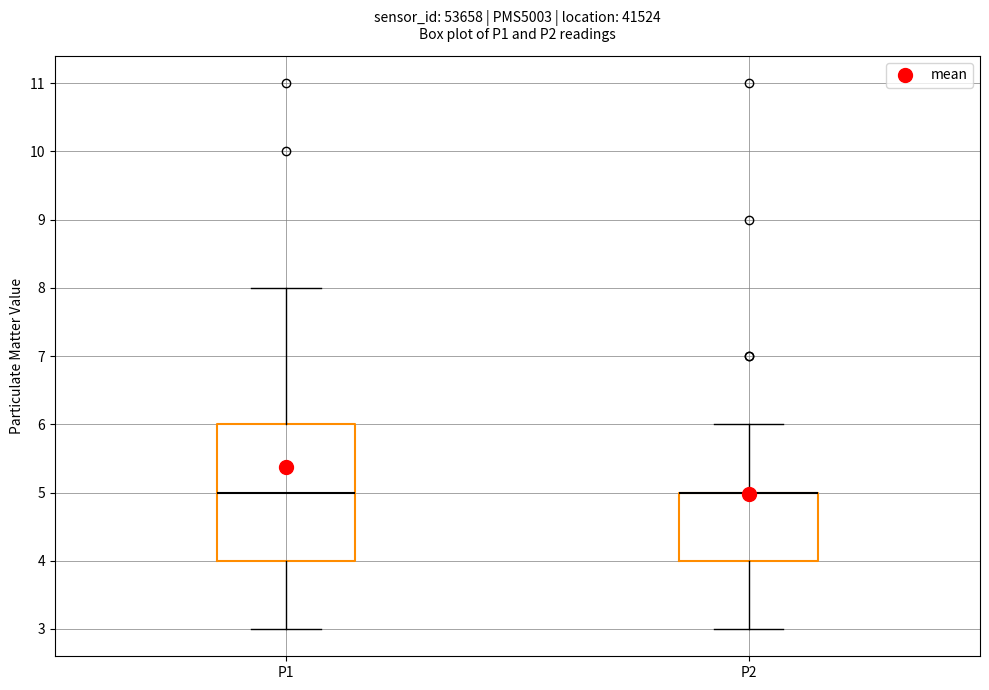

Reading left to right, read every box against the y-axis: the position of its median line, the range the box covers, and the ends of its whiskers. The values are not printed on the chart, so give them approximately, as read against the axis.

P1: median 5, box 4 to 6, whiskers 3 to 8
P2: median 5 (drawn on the box's upper edge), box 4 to 5, whiskers 3 to 6